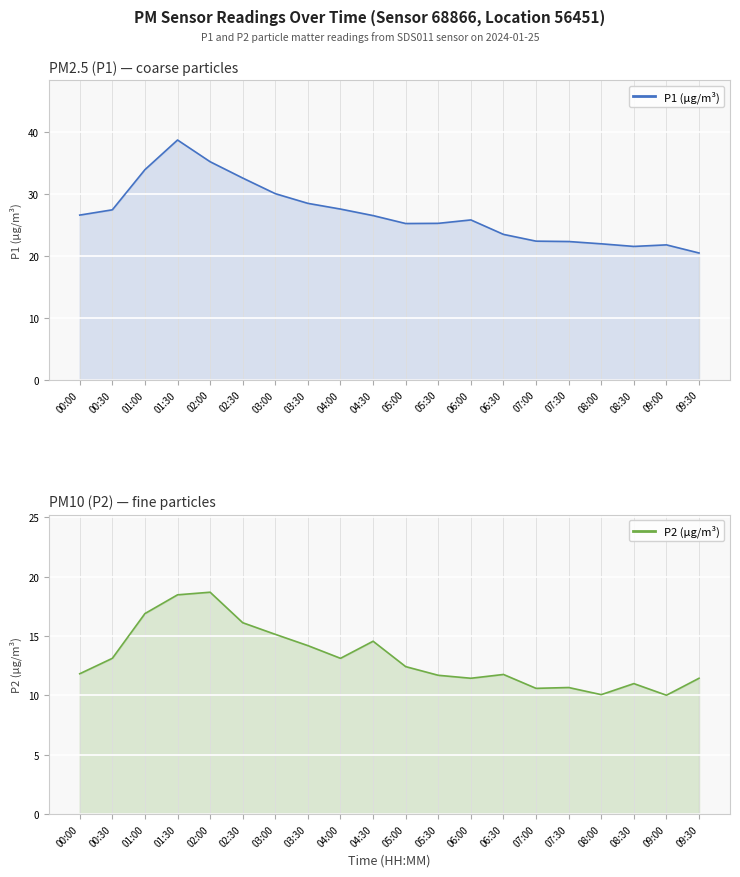

In P2, how many points are lower than both neighbors (excluding endpoints)?

5